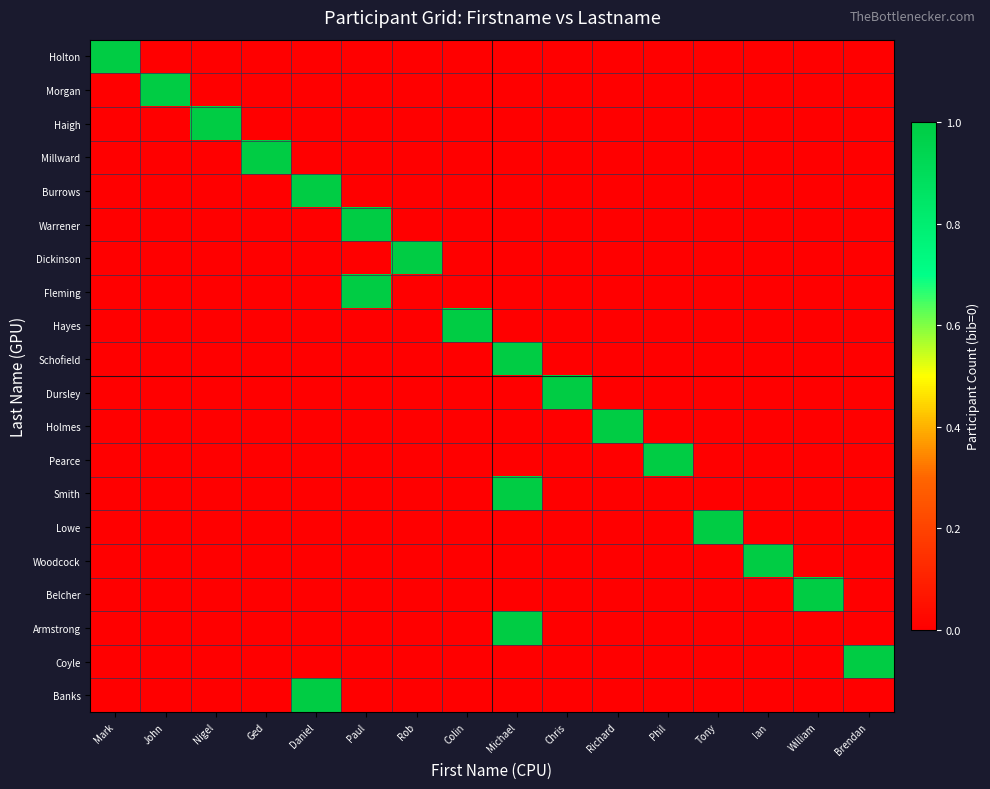

At Nigel, list the series in order from smallest to largest.

Holton, Morgan, Millward, Burrows, Warrener, Dickinson, Fleming, Hayes, Schofield, Dursley, Holmes, Pearce, Smith, Lowe, Woodcock, Belcher, Armstrong, Coyle, Banks, Haigh